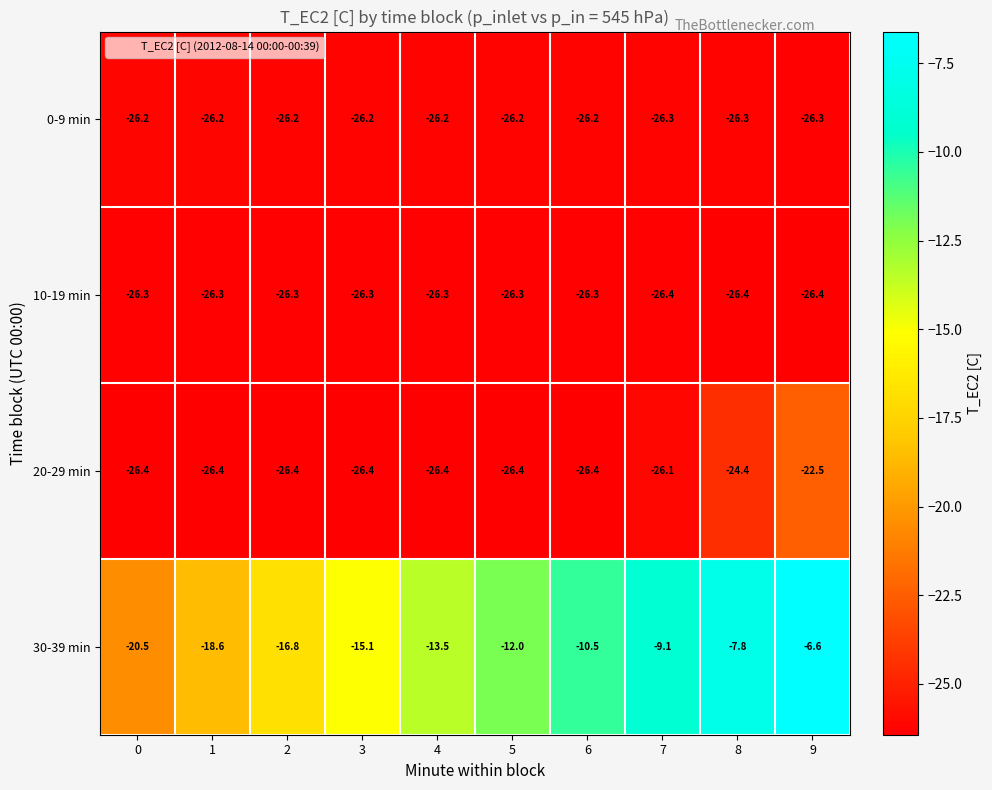

The 0-9 min series shows -26.2 at 4. True or false?

True